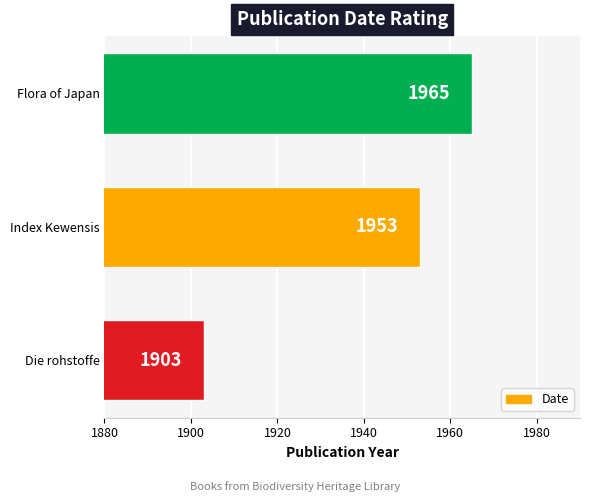

What is the smallest value displayed?

1903